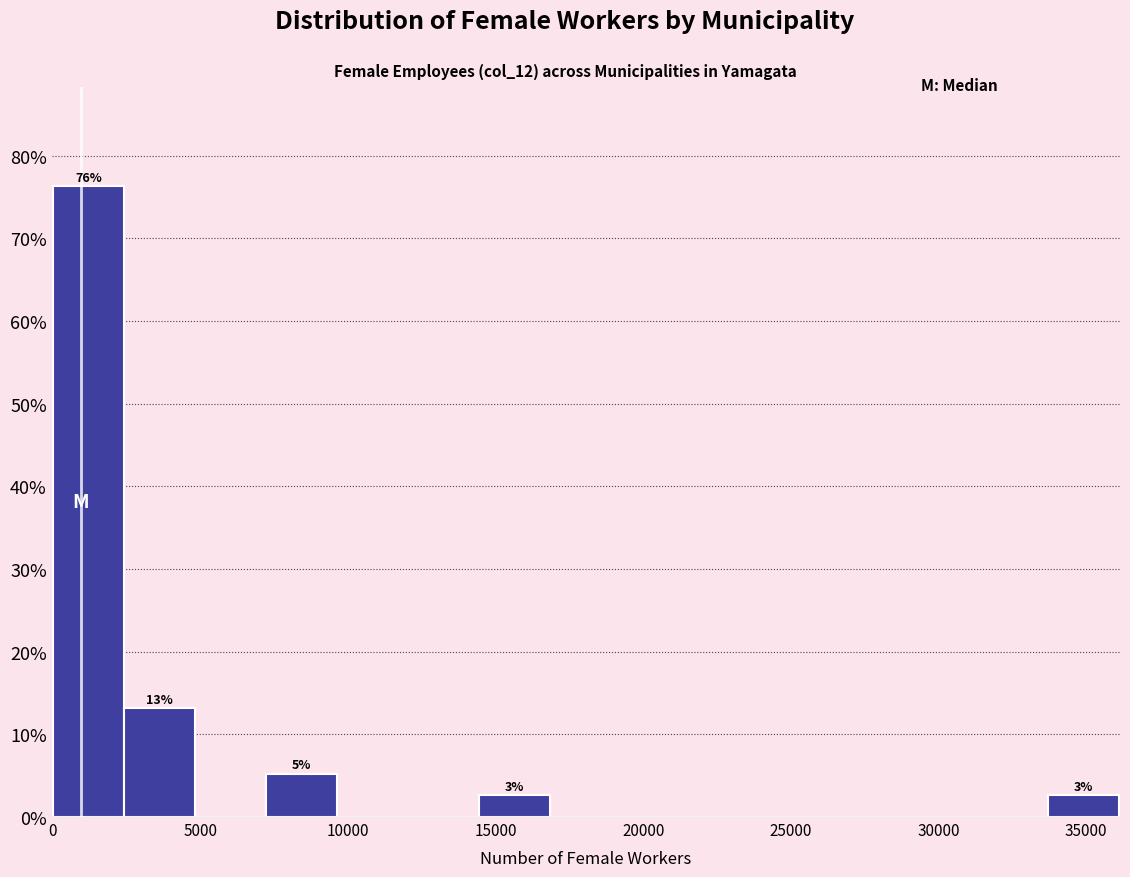

Which range on the x-axis has the tallest bar?

0 to 2500